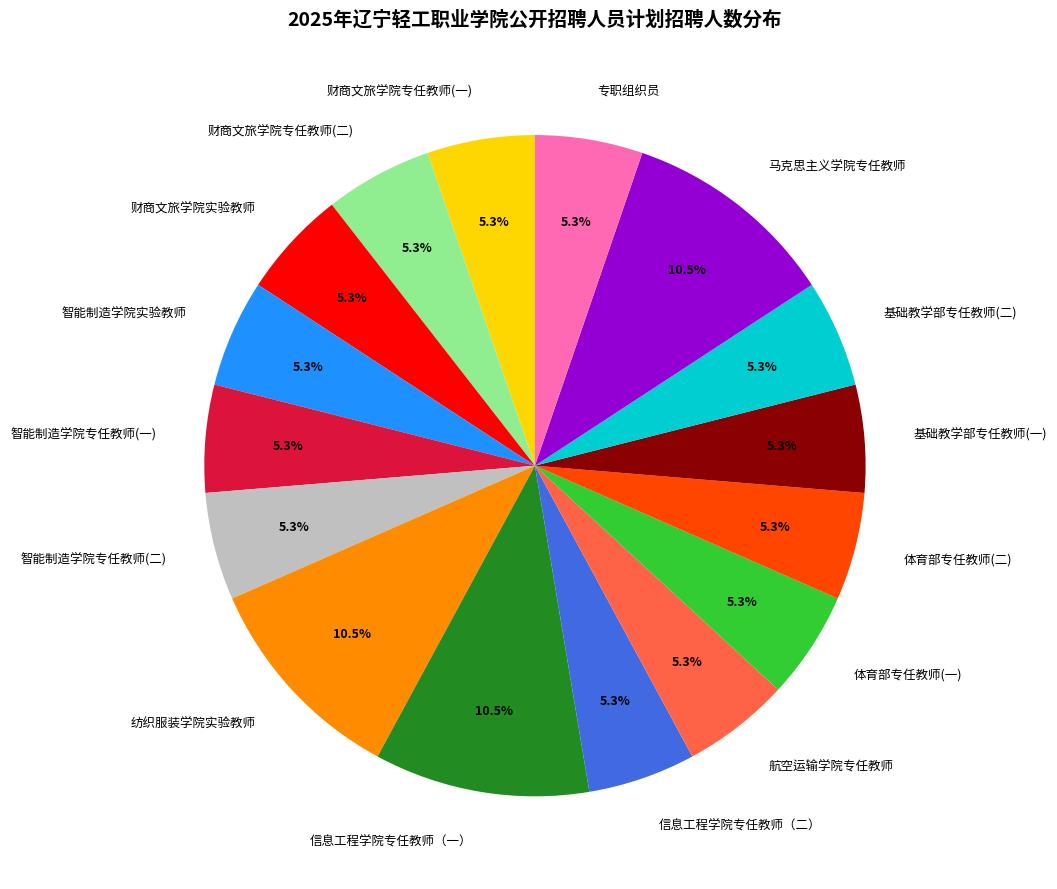

What is the ratio of the value at 财商文旅学院实验教师 to the value at 信息工程学院专任教师（二）?

1.0